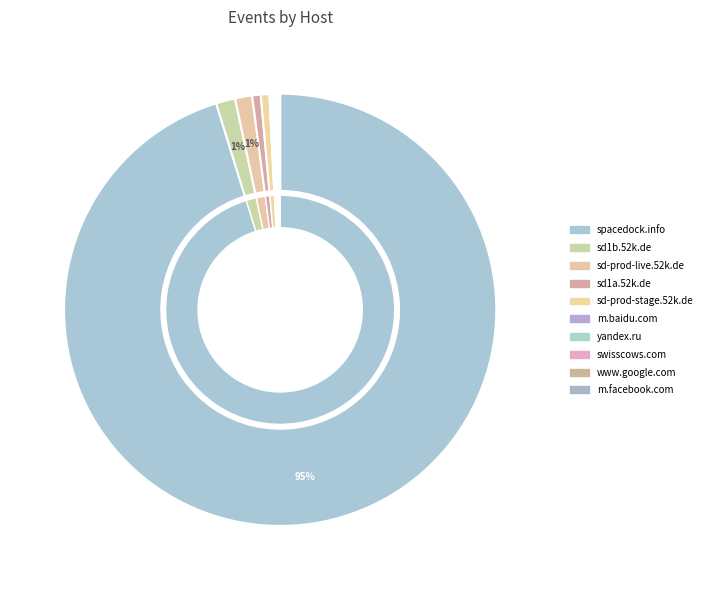

Is there any slice that represents more than half of the pie?

Yes